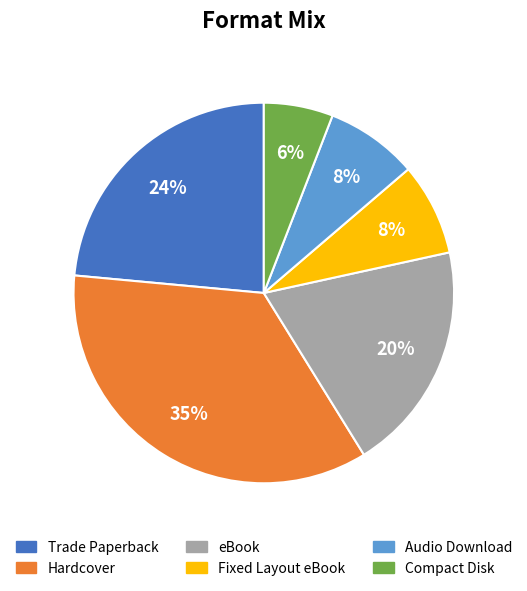

Count the number of slices in the pie.

6